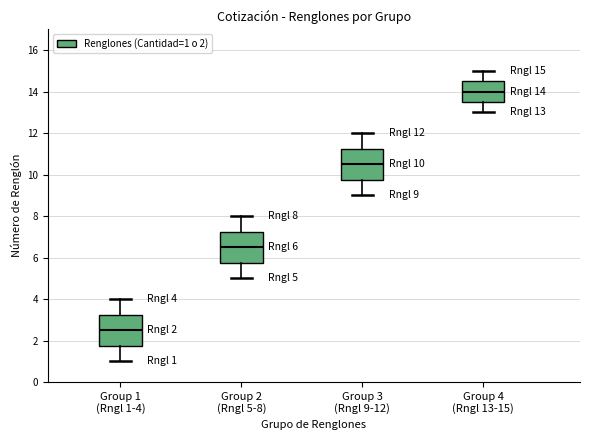

Which box's median line is the highest?

Group 4 (Rngl 13-15)